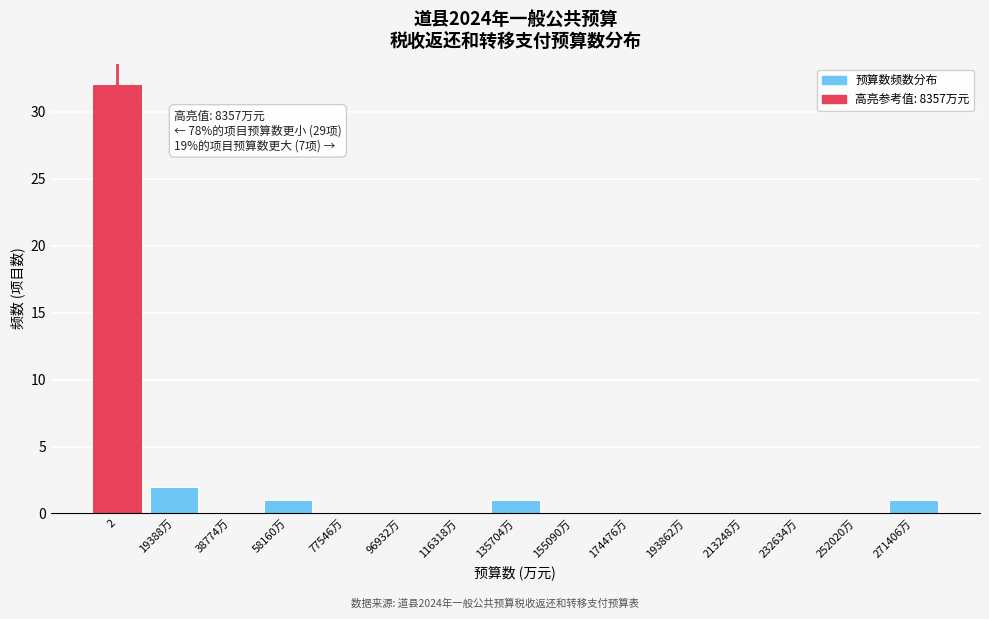

Reading left to right, list all the values displayed in this chart.

2=32	19388万=2	38774万=0	58160万=1	77546万=0	96932万=0	116318万=0	135704万=1	155090万=0	174476万=0	193862万=0	213248万=0	232634万=0	252020万=0	271406万=1